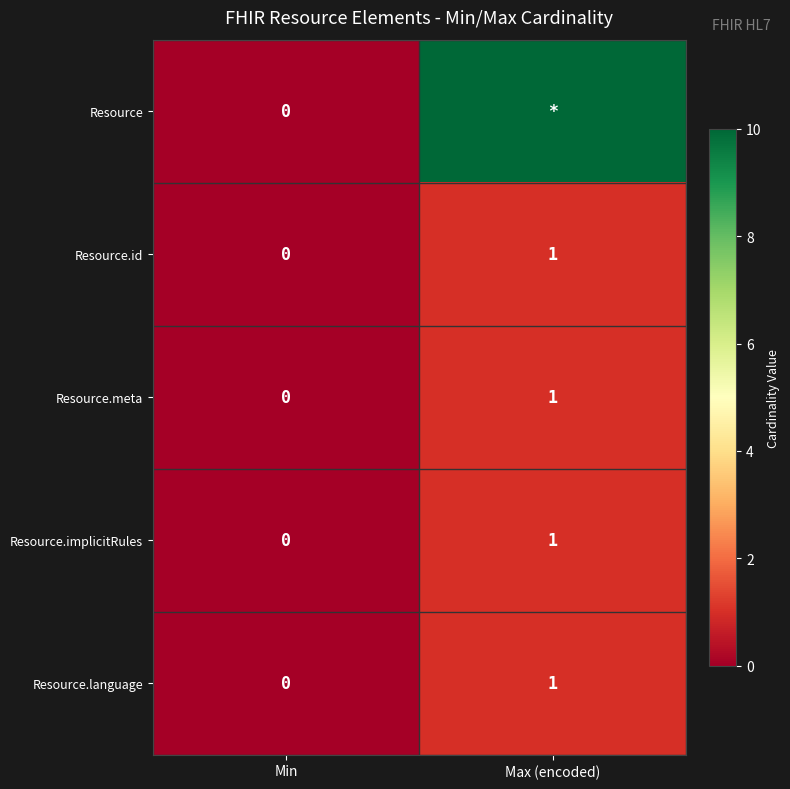

At which label is Resource.language closest to 0?

Min